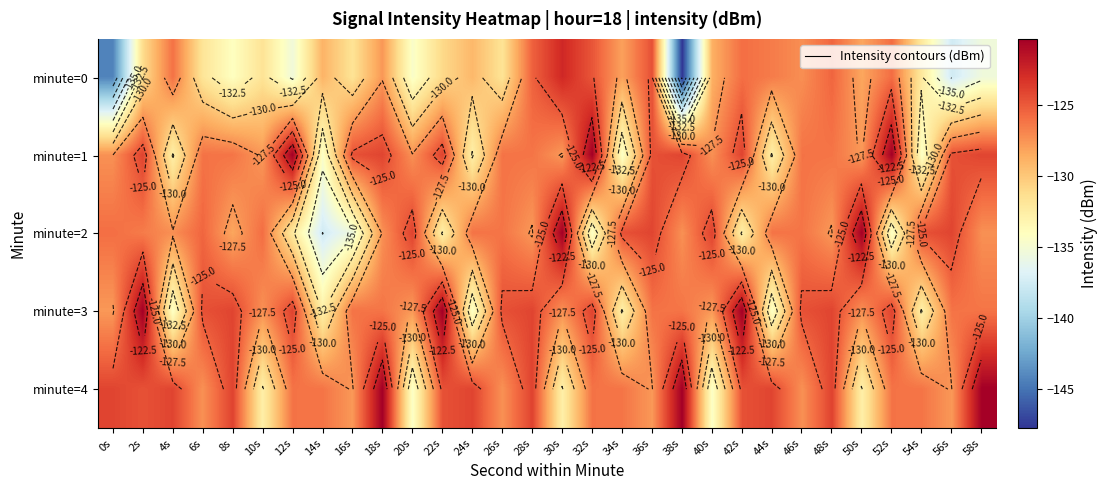

Which series has the largest total across all categories?

minute=4